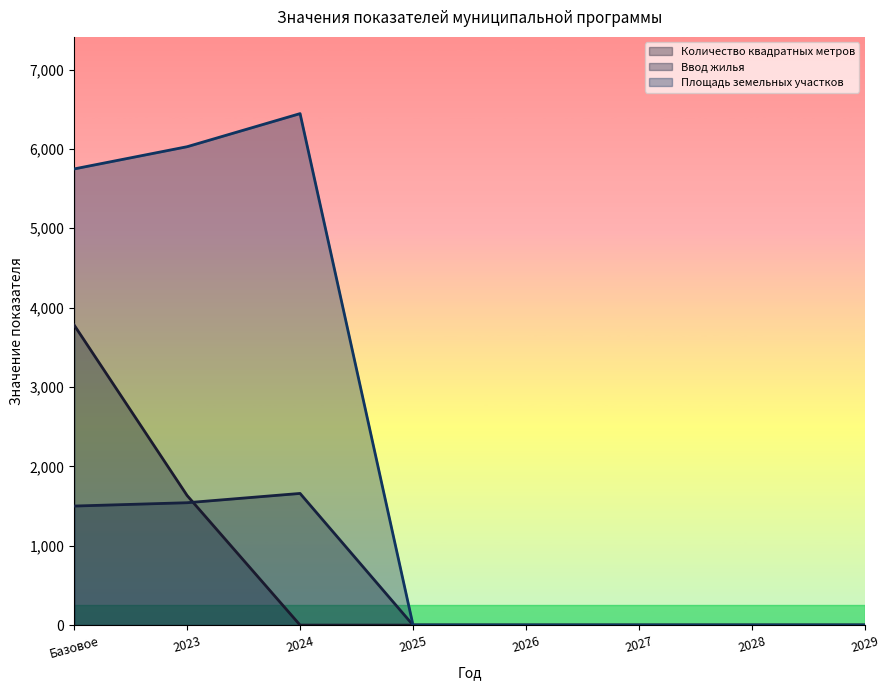

List the series in order of their peak value, highest first.

Площадь земельных участков, Количество квадратных метров, Ввод жилья